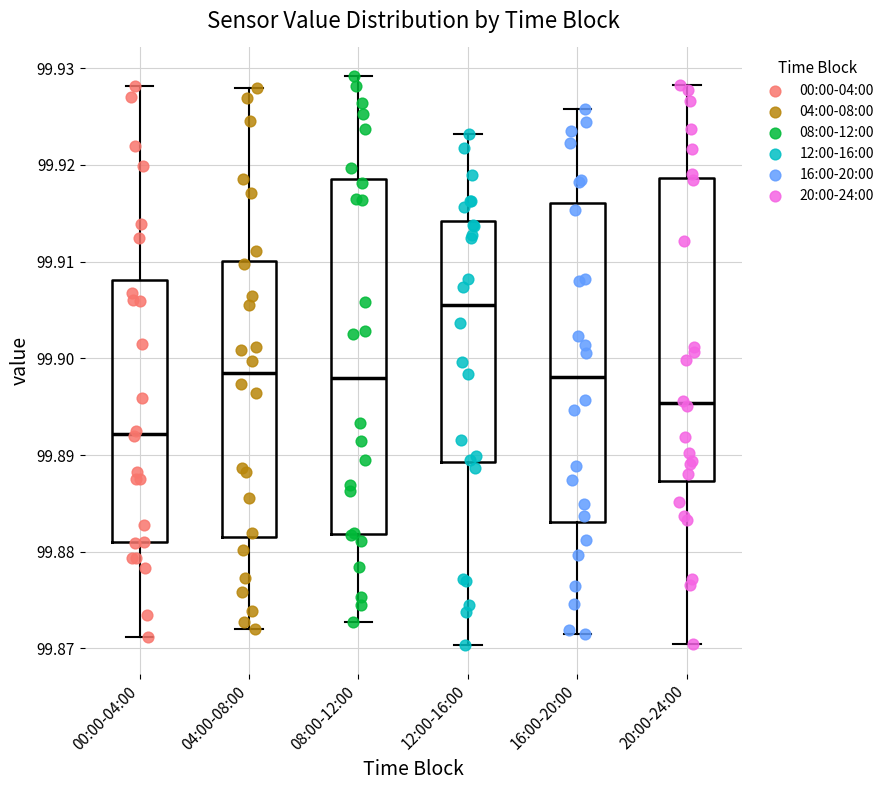

Reading left to right, read every box against the y-axis: the position of its median line, the range the box covers, and the ends of its whiskers. The values are not printed on the chart, so give them approximately, as read against the axis.

00:00-04:00: median 99.892, box 99.881 to 99.908, whiskers 99.871 to 99.928
04:00-08:00: median 99.899, box 99.882 to 99.910, whiskers 99.872 to 99.928
08:00-12:00: median 99.898, box 99.882 to 99.919, whiskers 99.873 to 99.929
12:00-16:00: median 99.906, box 99.889 to 99.914, whiskers 99.870 to 99.923
16:00-20:00: median 99.898, box 99.883 to 99.916, whiskers 99.872 to 99.926
20:00-24:00: median 99.895, box 99.887 to 99.919, whiskers 99.870 to 99.928